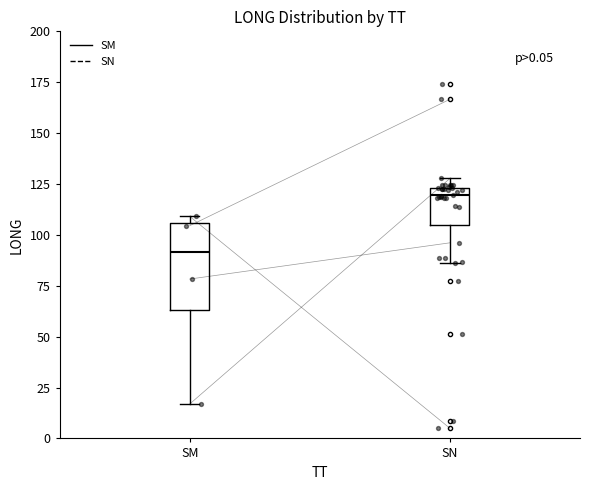

Which box has the highest median line?

SN